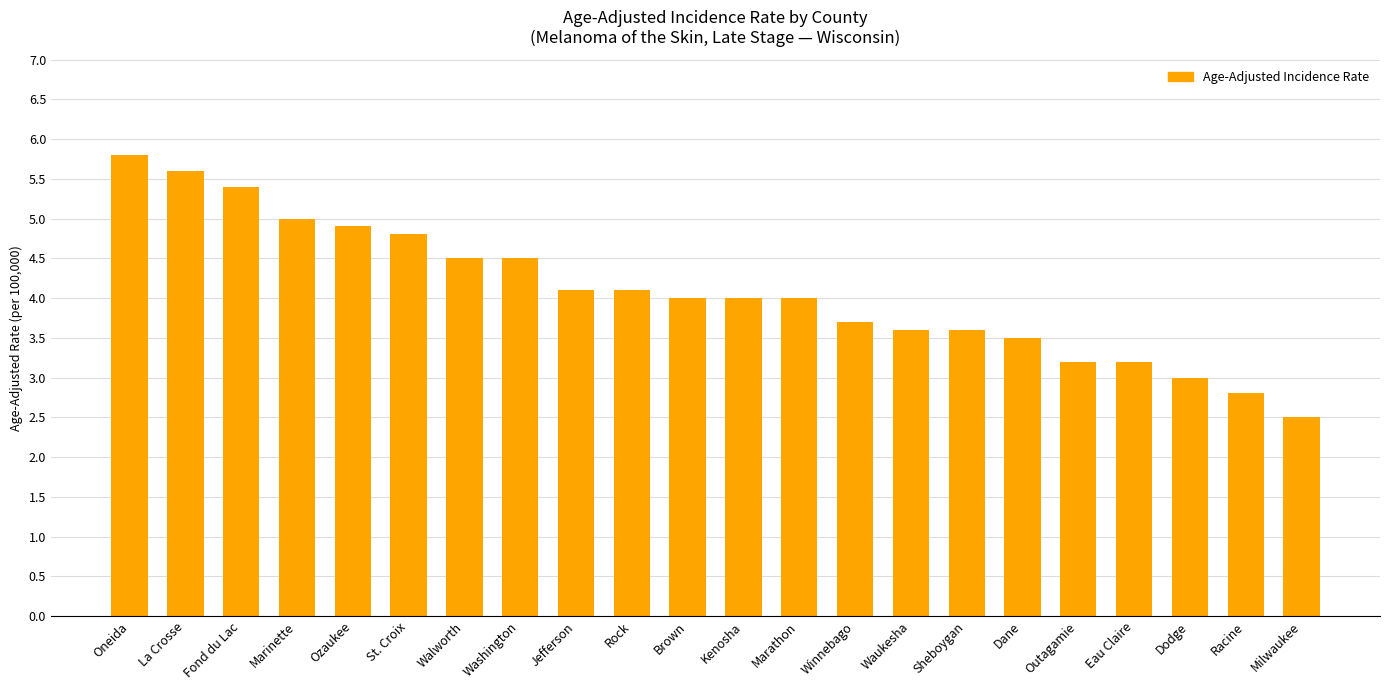

What is the sum of all values?

89.8